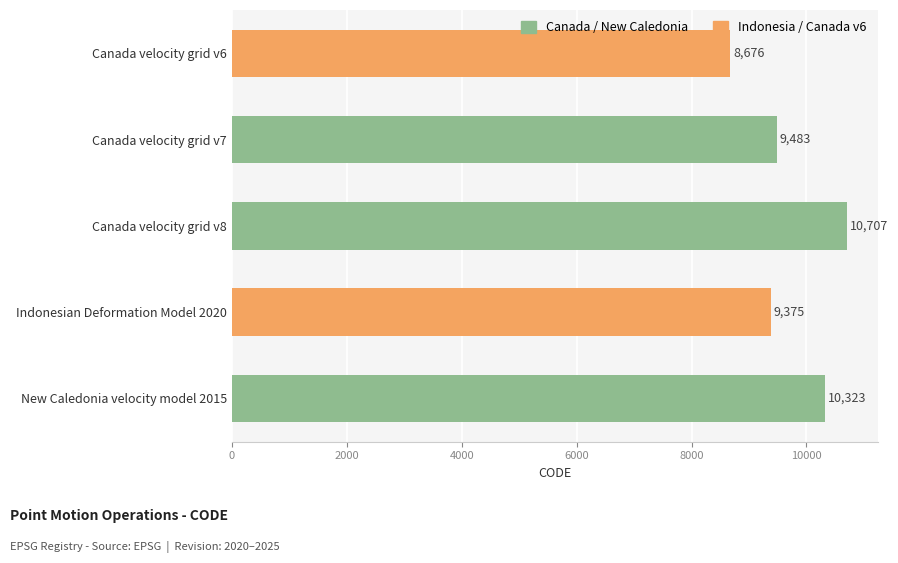

Reading bottom to top, list all the values displayed in this chart.

10323	9375	10707	9483	8676